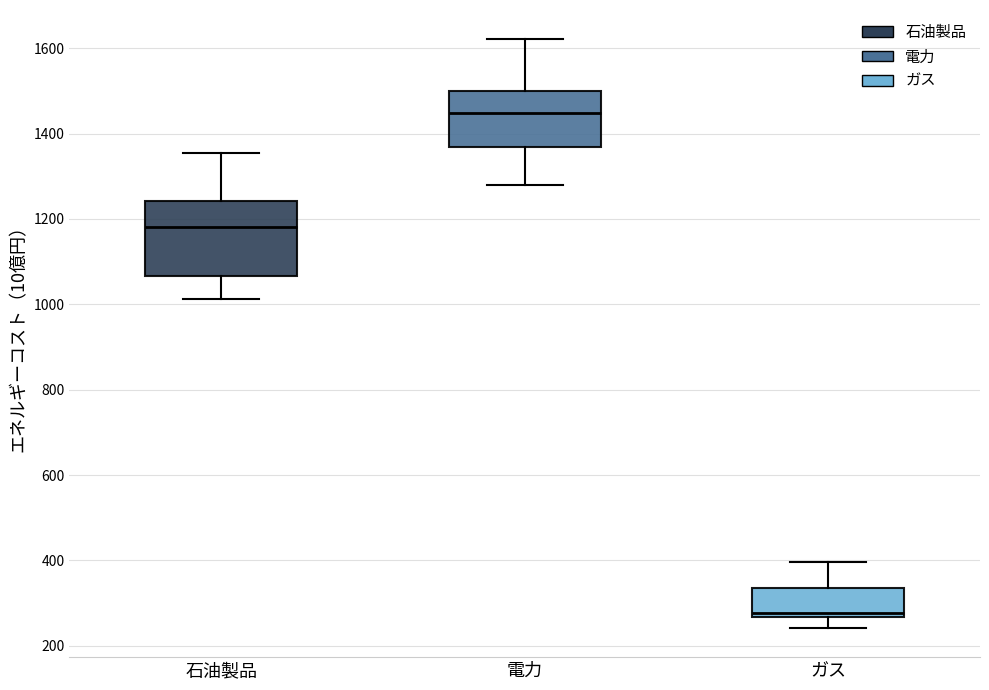

Where is the lower edge of the box for 電力 on the y-axis? The values are not printed on the chart, so give them approximately, as read against the axis.

1360